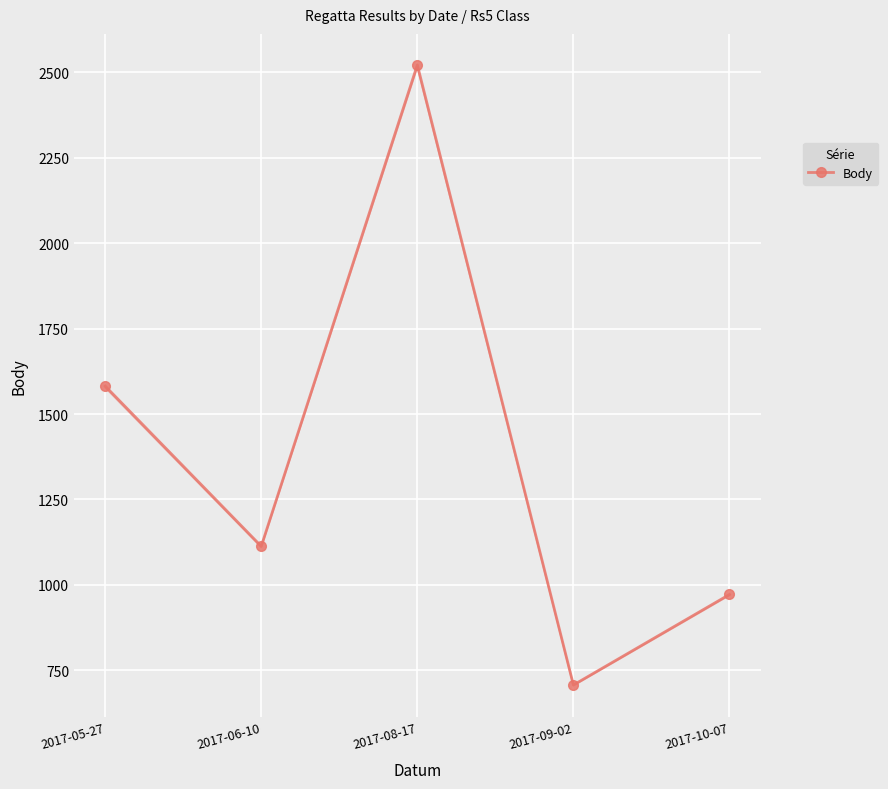

How many lines are shown in the chart?

1